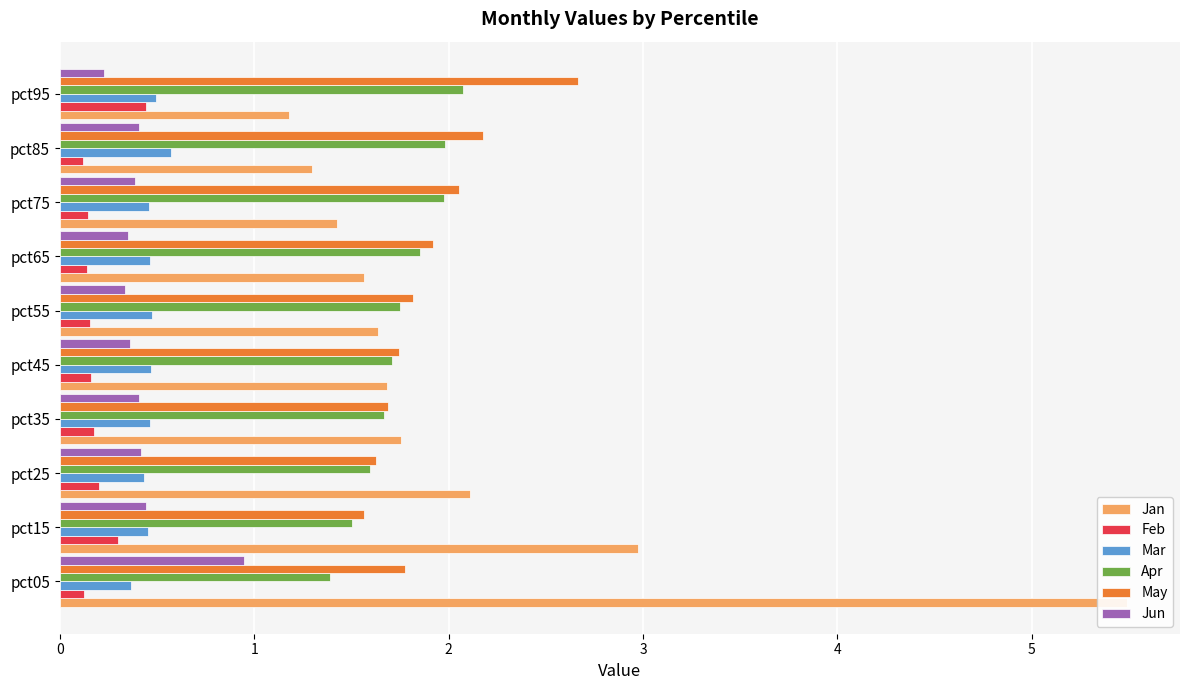

Which has a higher value, pct55 or pct85?

pct55